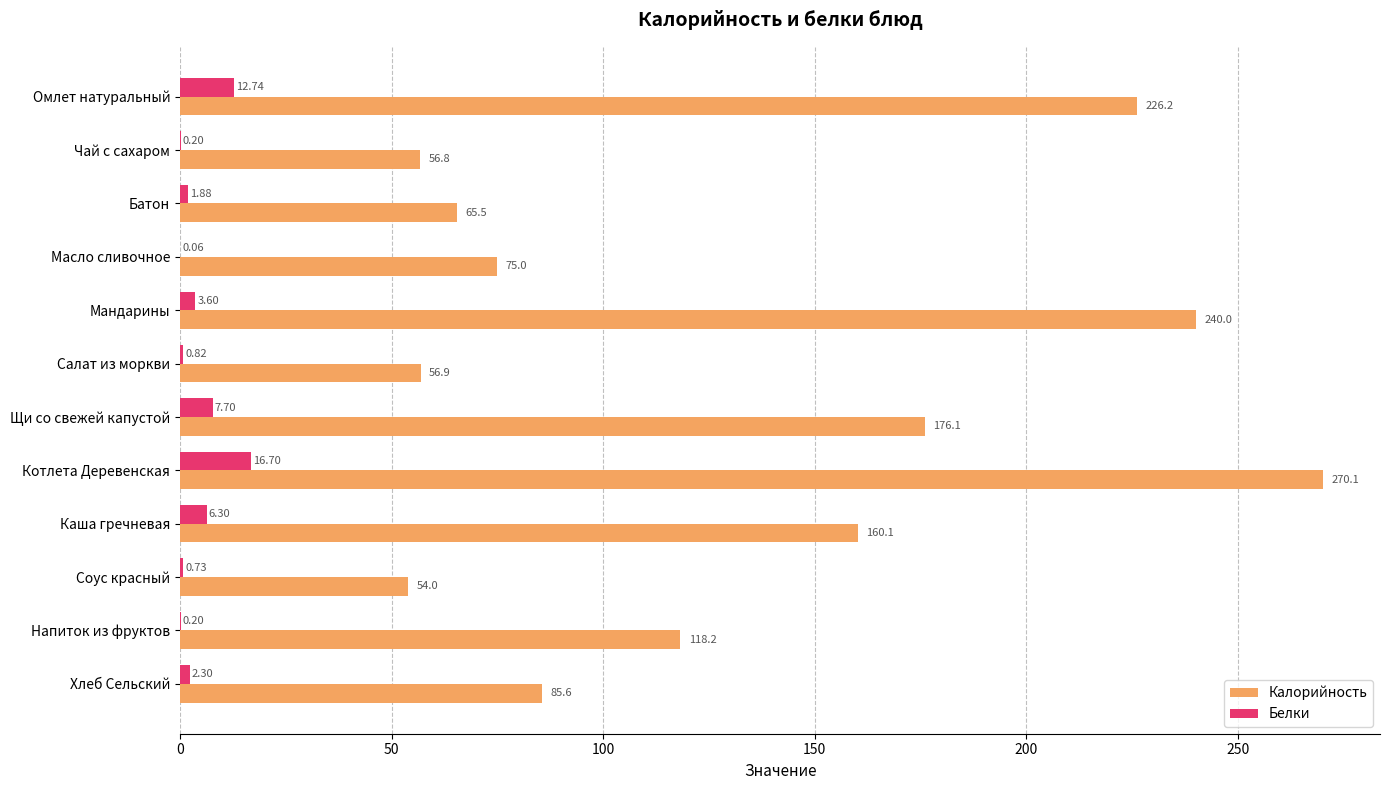

At which label is Калорийность closest to 162?

Каша гречневая